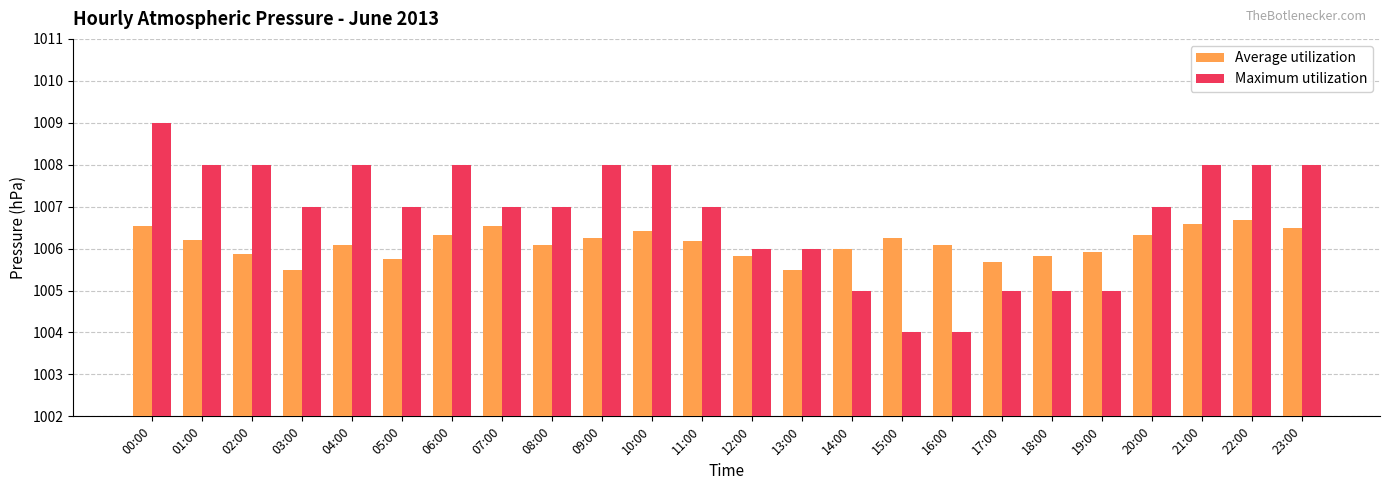

What is the difference between the Average utilization values at 00:00 and 01:00?

0.3